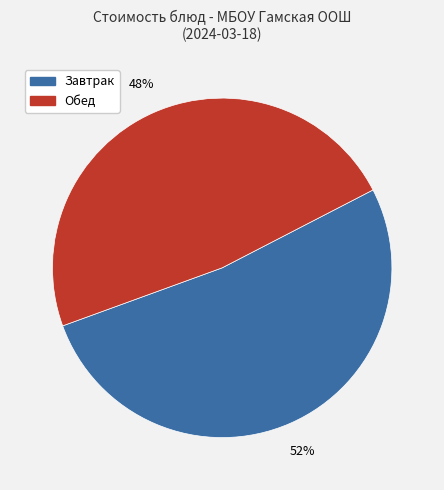

Does any single category account for the majority?

Yes